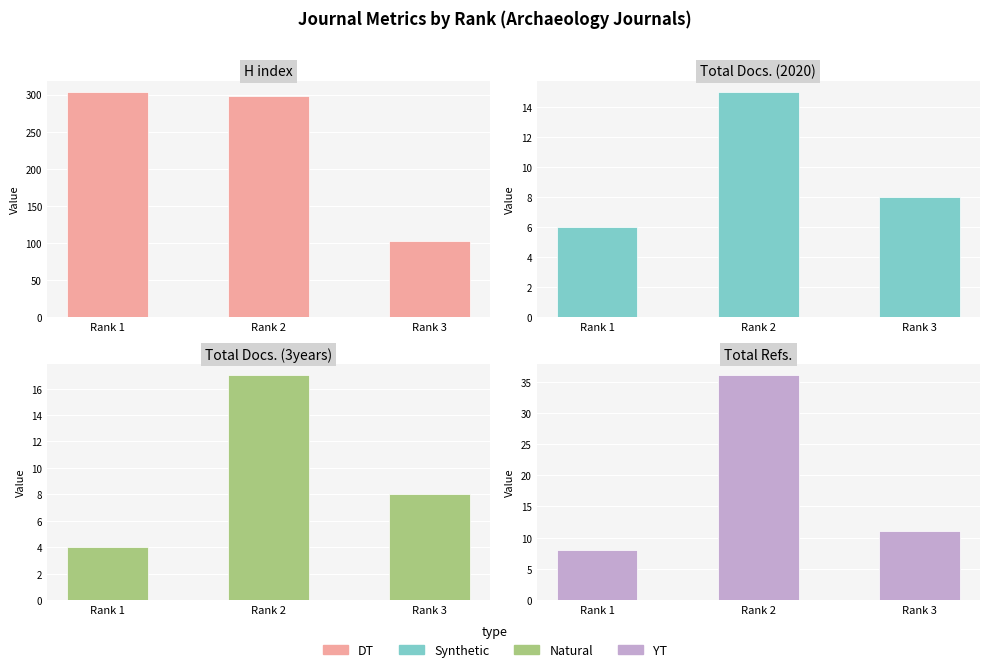

What is the difference between the Total Docs. (3years) values at Rank 3 and Rank 2?

9